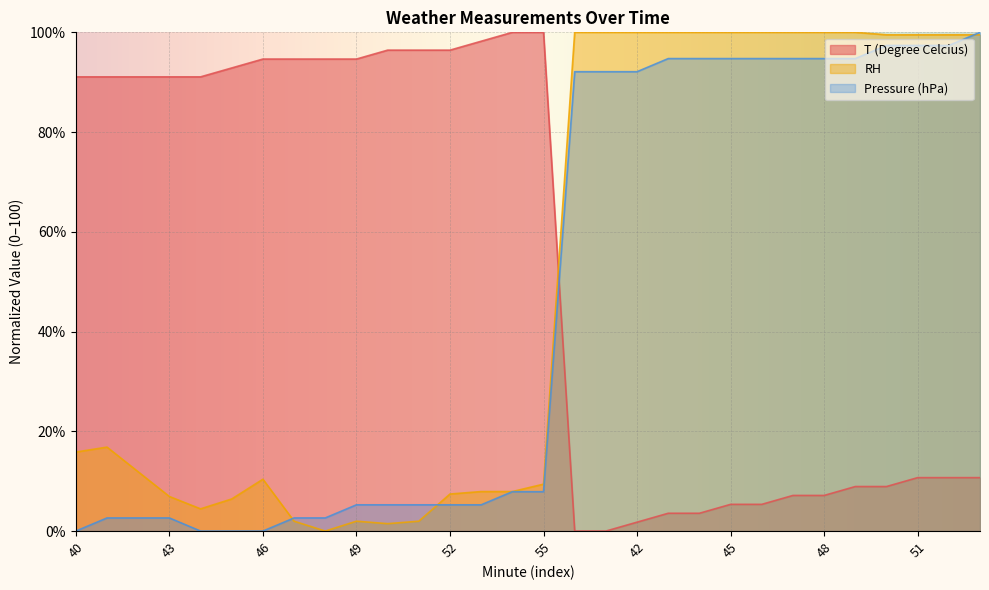

Where does the T (Degree Celcius) series first go above 91?

40